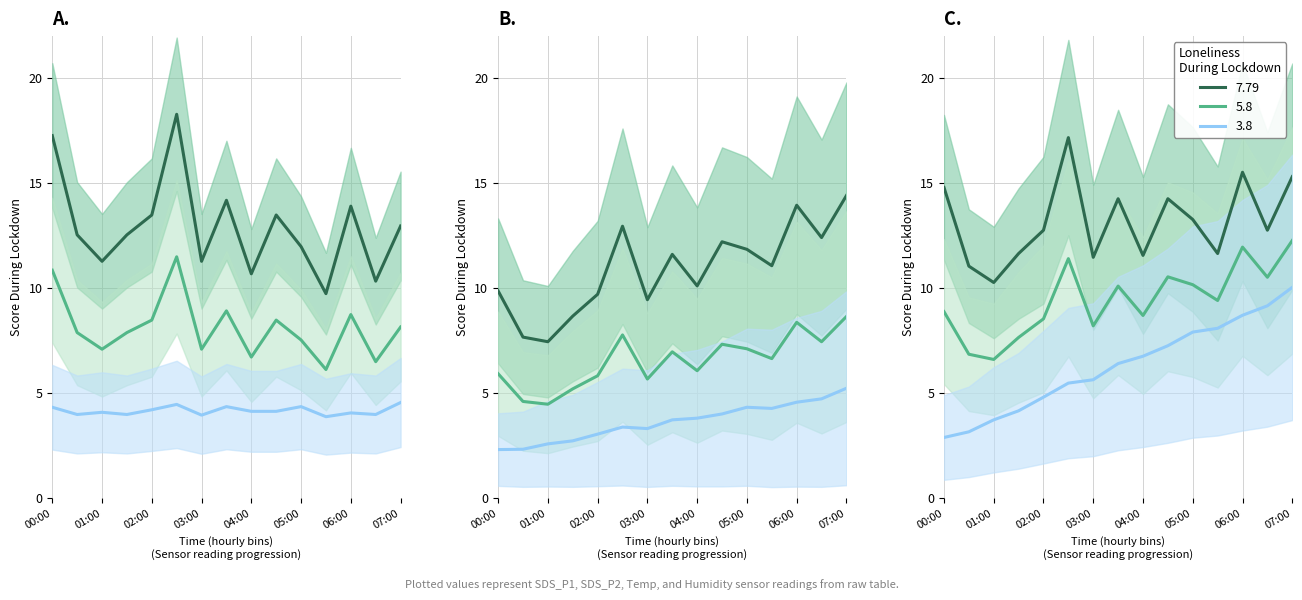

True or false: SDS_P1 has a value of 8.0 at 01:30.

False